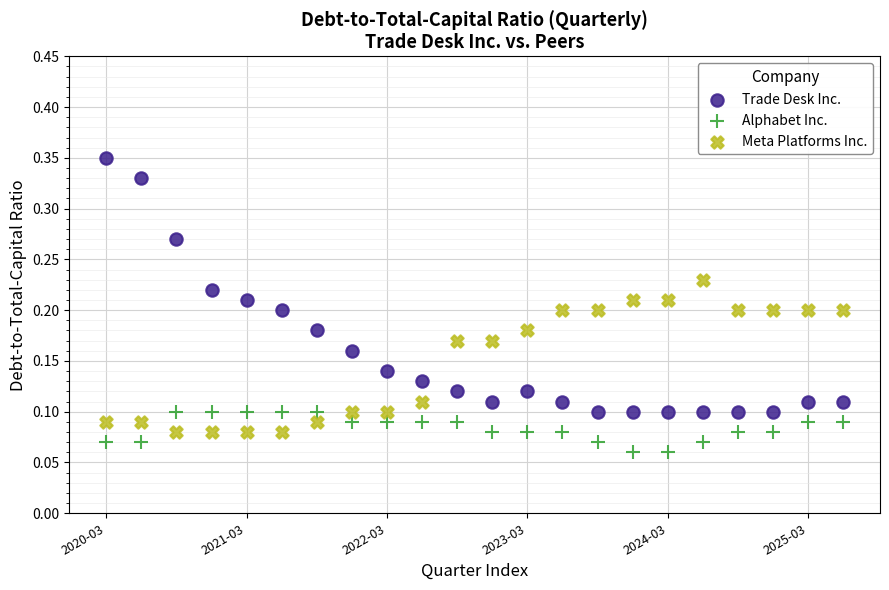

What are all the series names shown in the legend?

Trade Desk Inc., Alphabet Inc., Meta Platforms Inc.